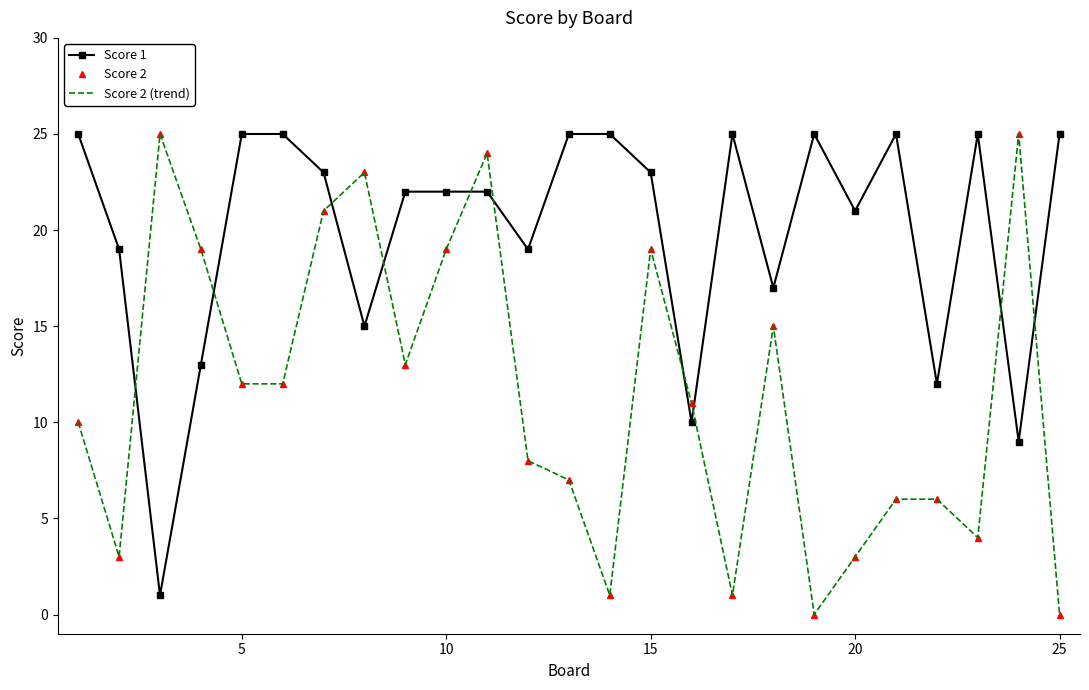

List the series in order of their peak value, highest first.

Score 1, Score 2, Score 2 (trend)